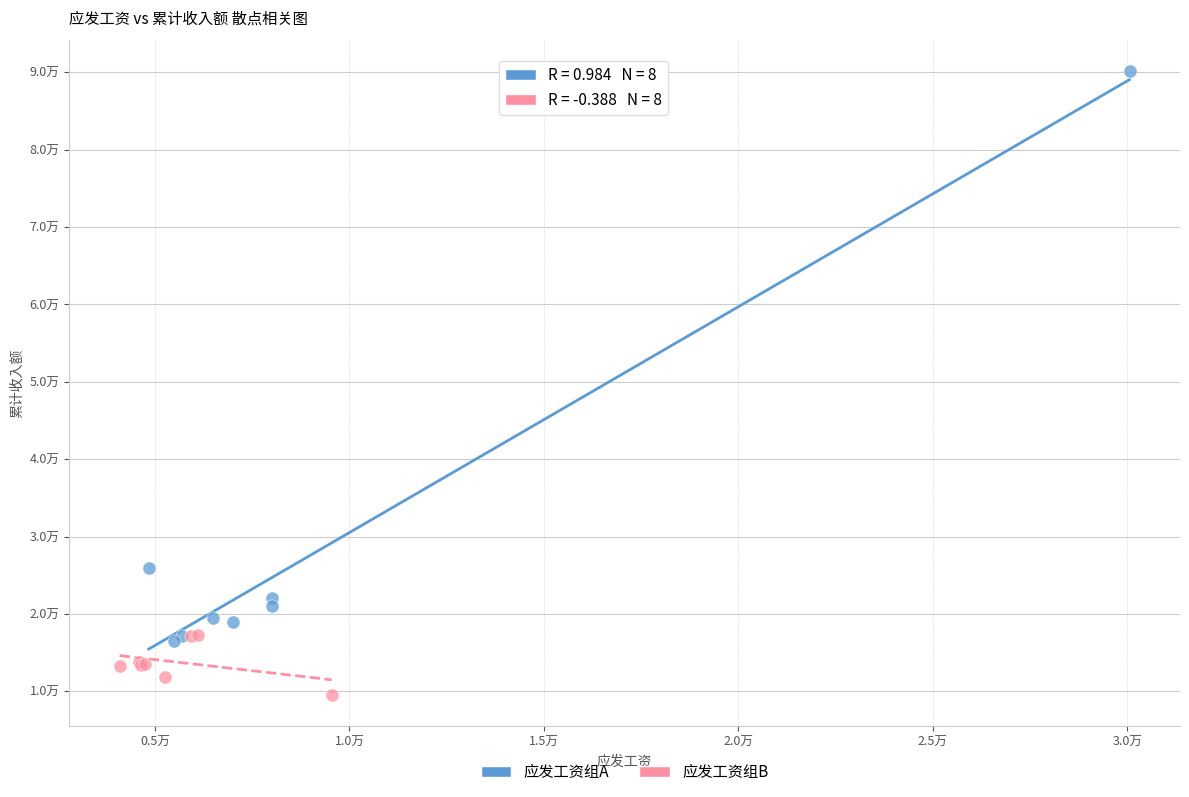

Which series reaches the minimum Y coordinate?

应发工资组B